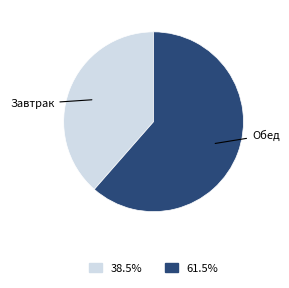

Does any single category account for the majority?

Yes